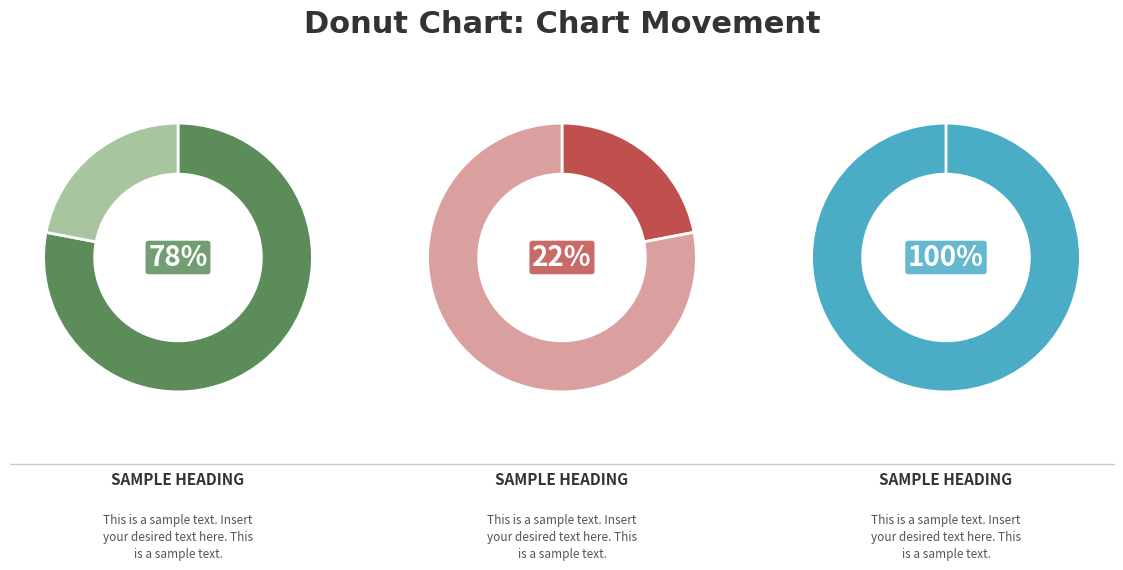

To the nearest percent, what percentage of the pie is down?

22%